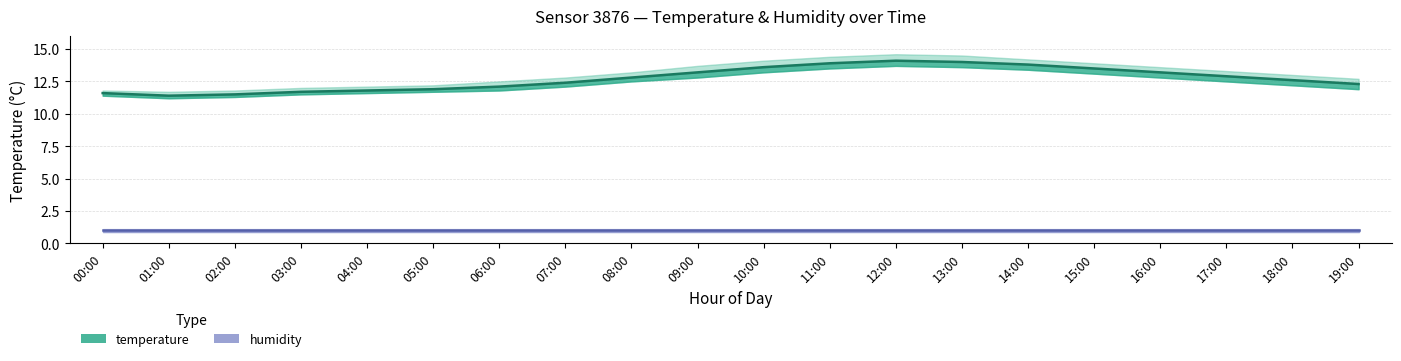

Which has a higher value, 17:00 or 00:00?

17:00